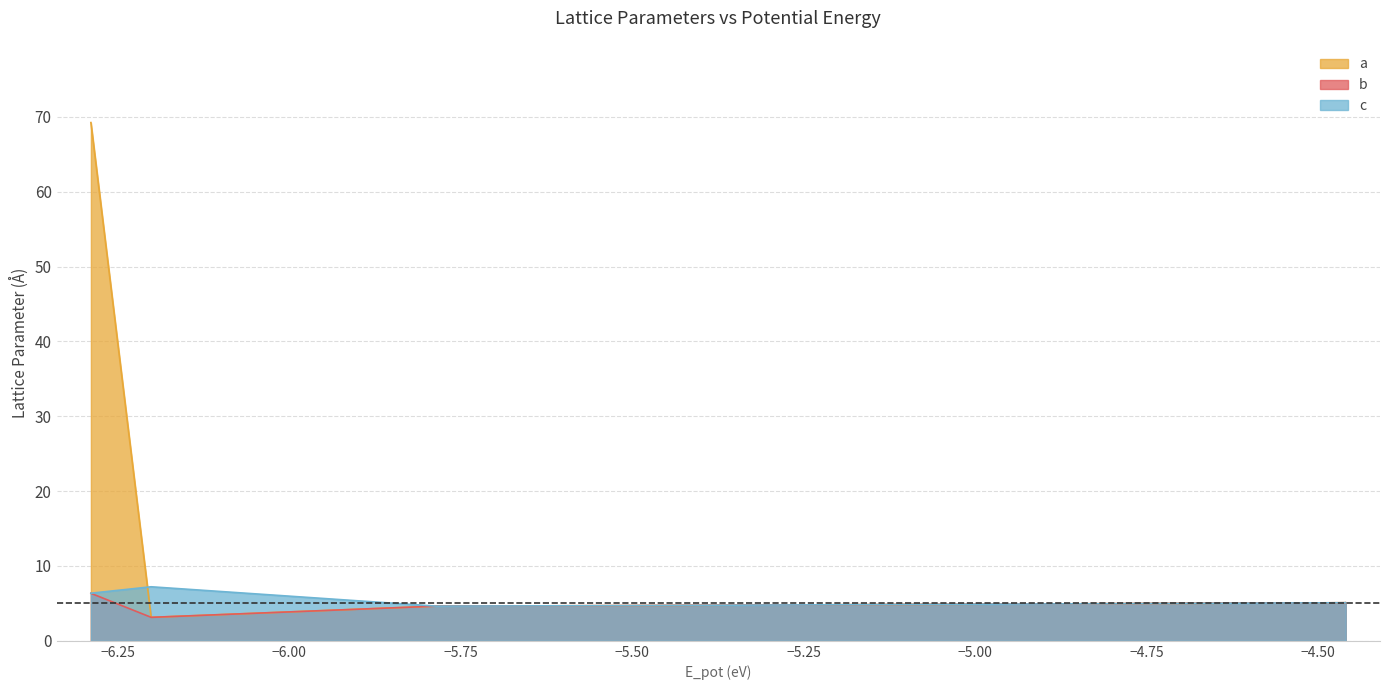

Which series has the largest total across all categories?

a